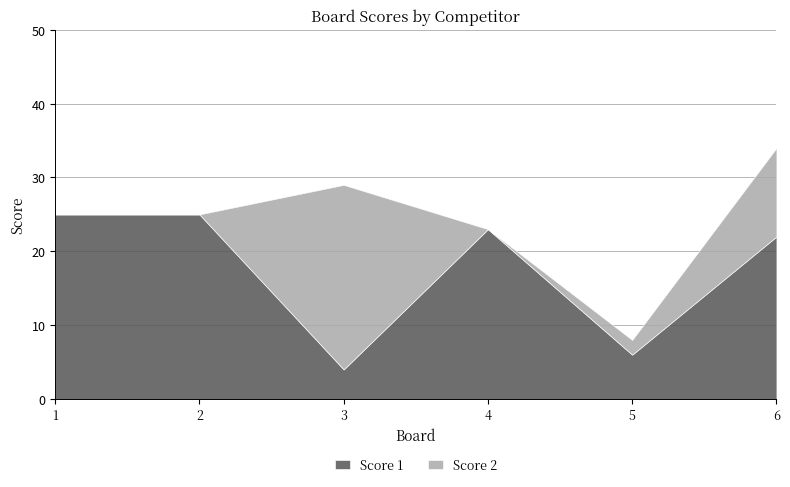

How many lines are shown in the chart?

2